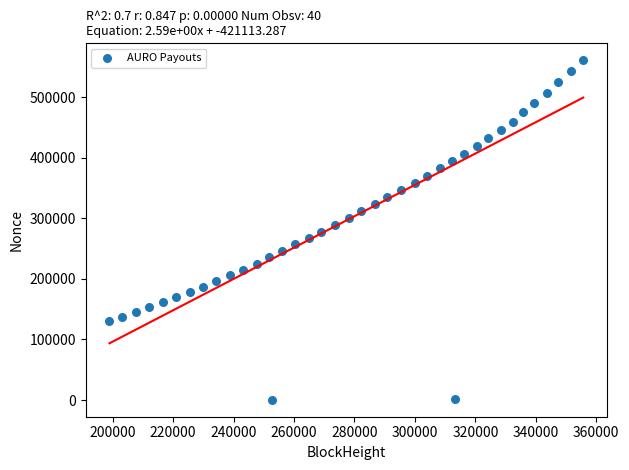

What is the range of X values (max minus min)?

156716